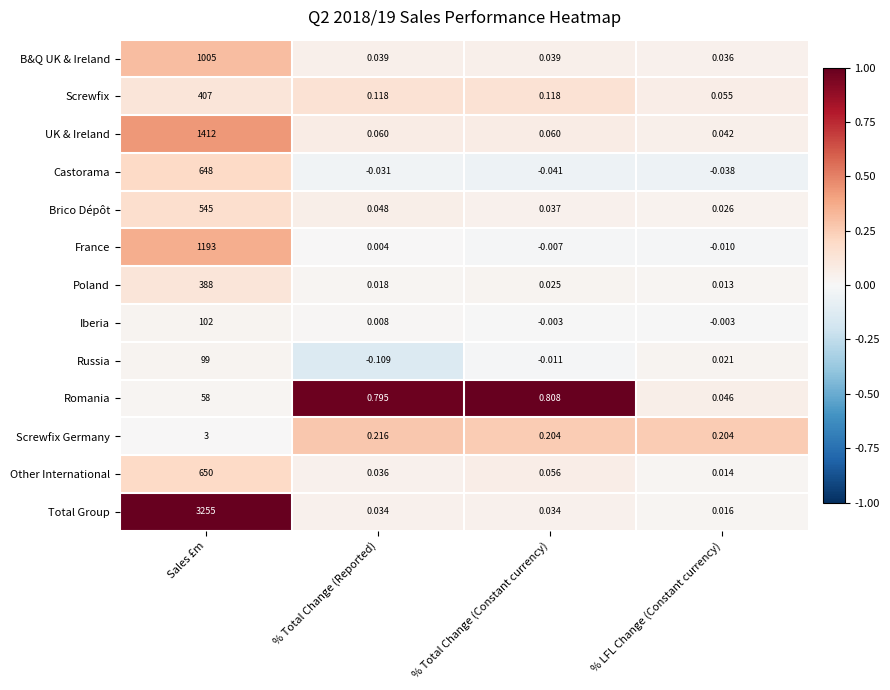

Which label corresponds to the smallest value in the chart?

% Total Change (Reported)